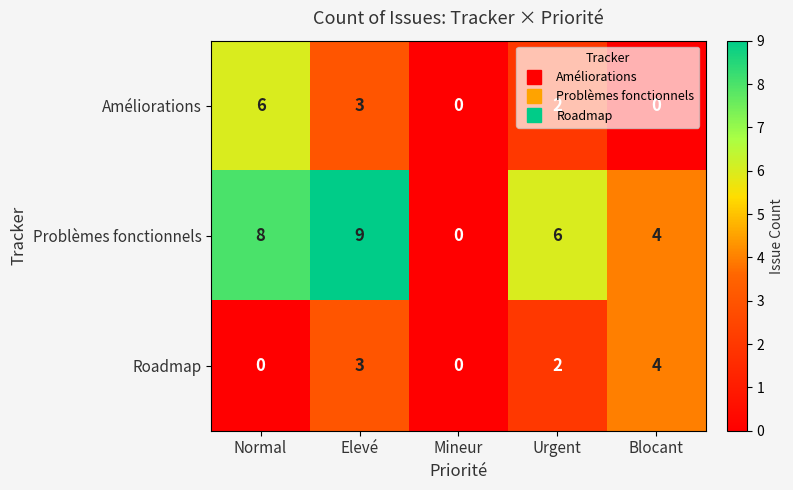

List the series in order of their peak value, highest first.

Problèmes fonctionnels, Améliorations, Roadmap